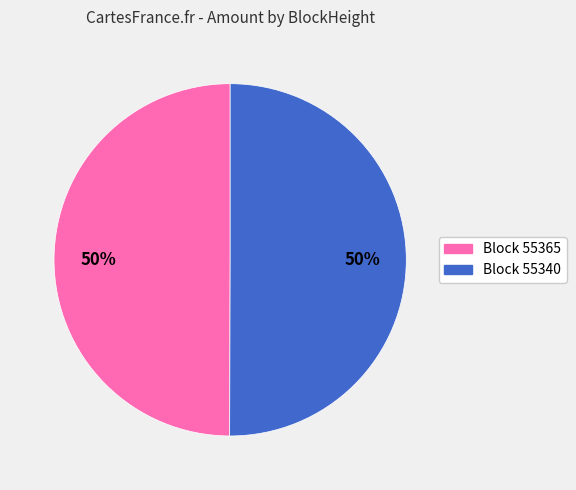

Do Block 55365 and Block 55340 together represent more than half of the pie?

Yes